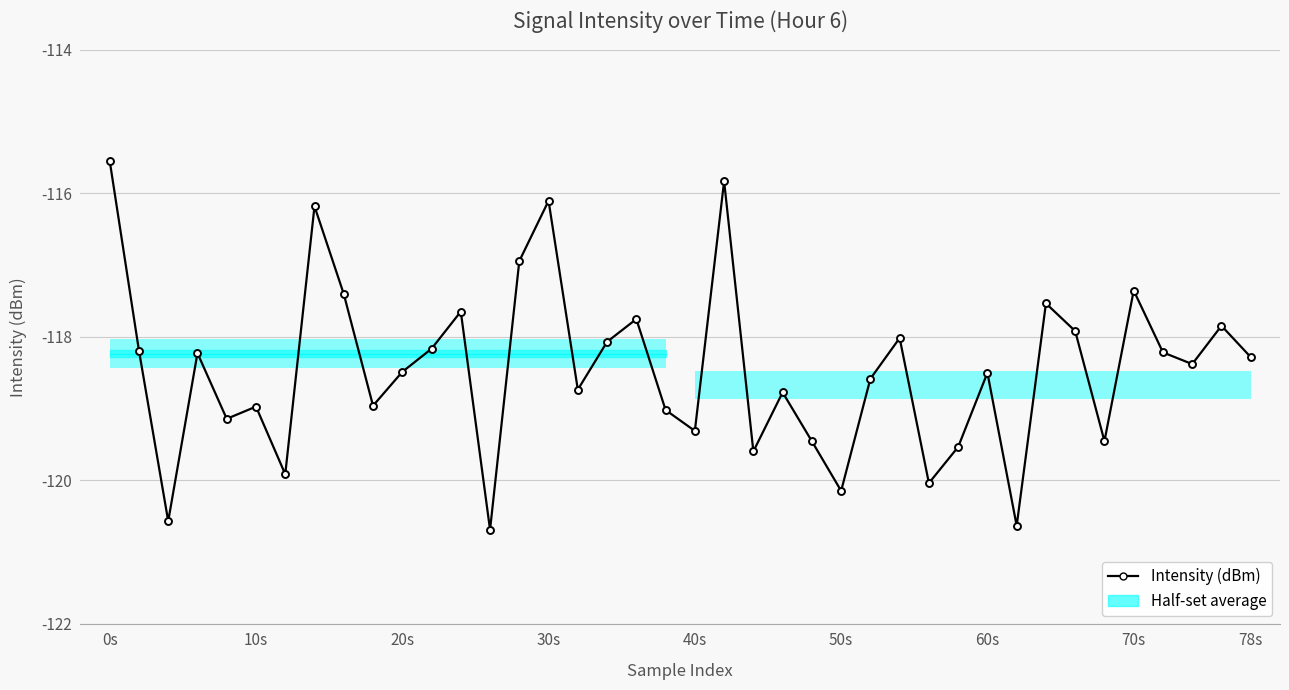

What is the difference between the second highest and second lowest values?

4.8